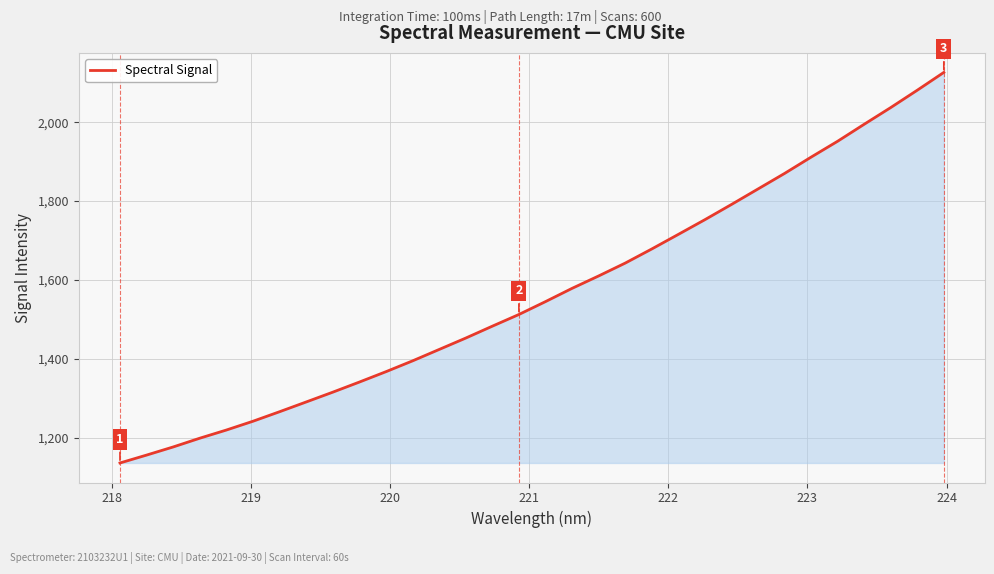

What is the minimum value shown in the chart?

1136.0